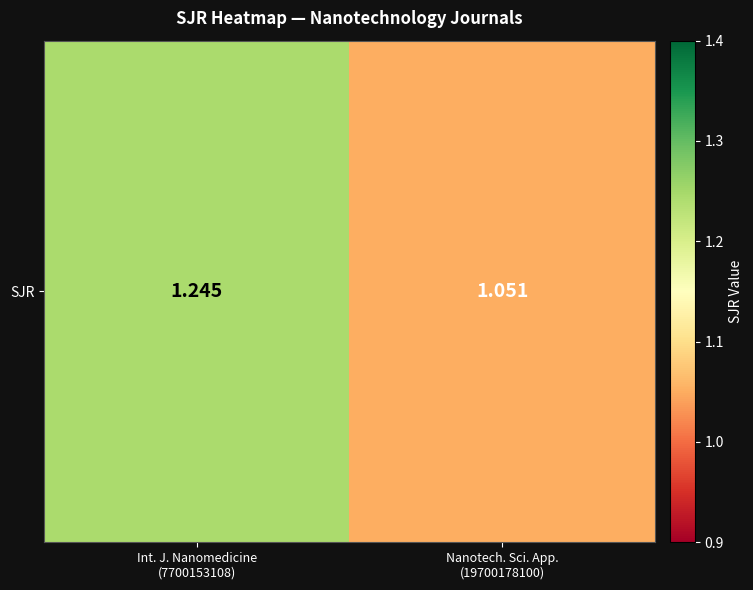

Rank the categories by value from lowest to highest.

Nanotech. Sci. App.
(19700178100), Int. J. Nanomedicine
(7700153108)